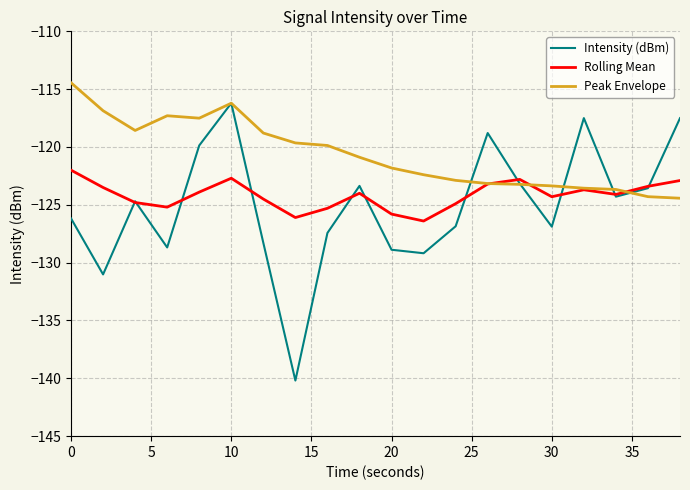

Which series has the largest total across all categories?

Peak Envelope